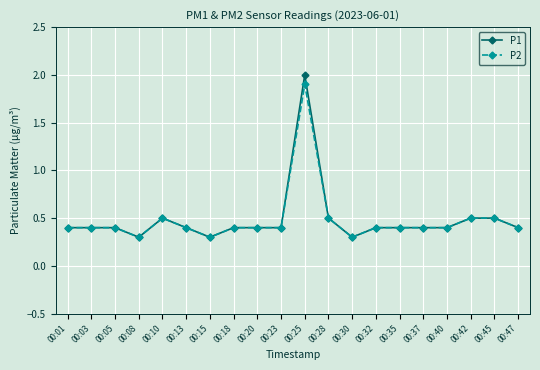

What is the difference between the maximum and second lowest values in the P2 series?

1.6